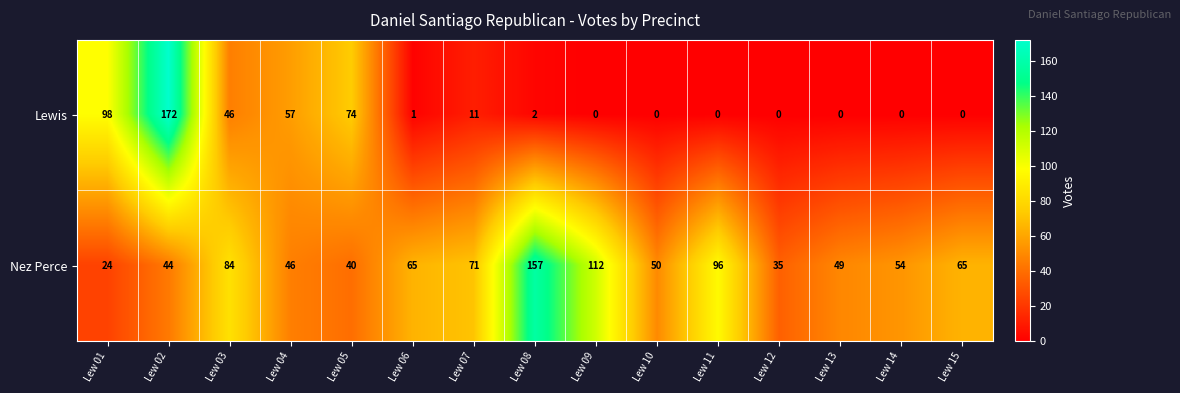

How many data points in Nez Perce are less than 54?

7